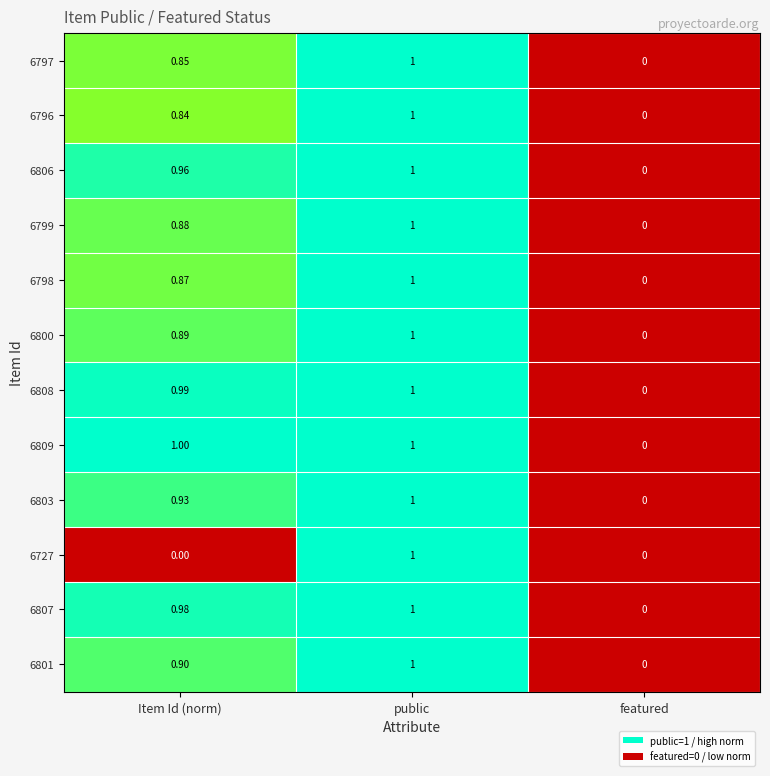

At which label does 6727 reach its peak?

public